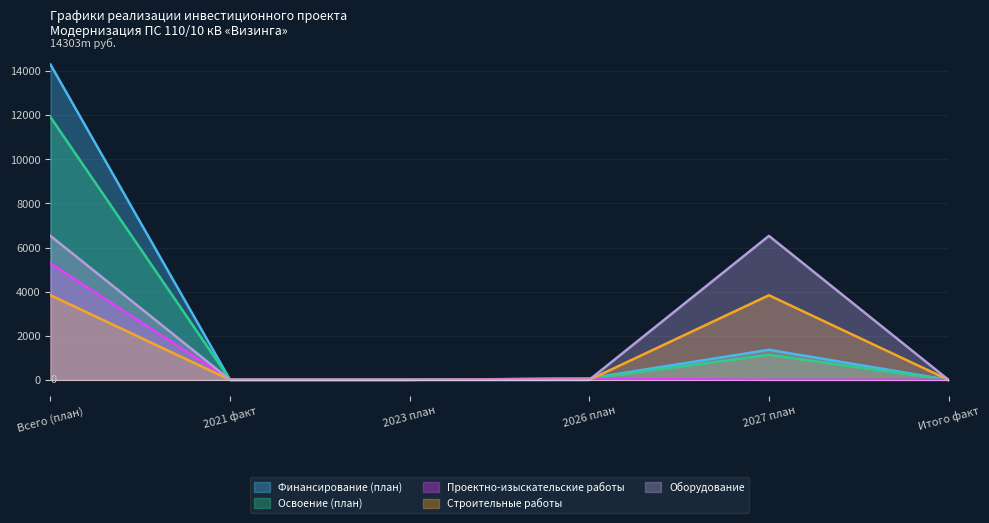

What is the greatest value displayed?

14303.0